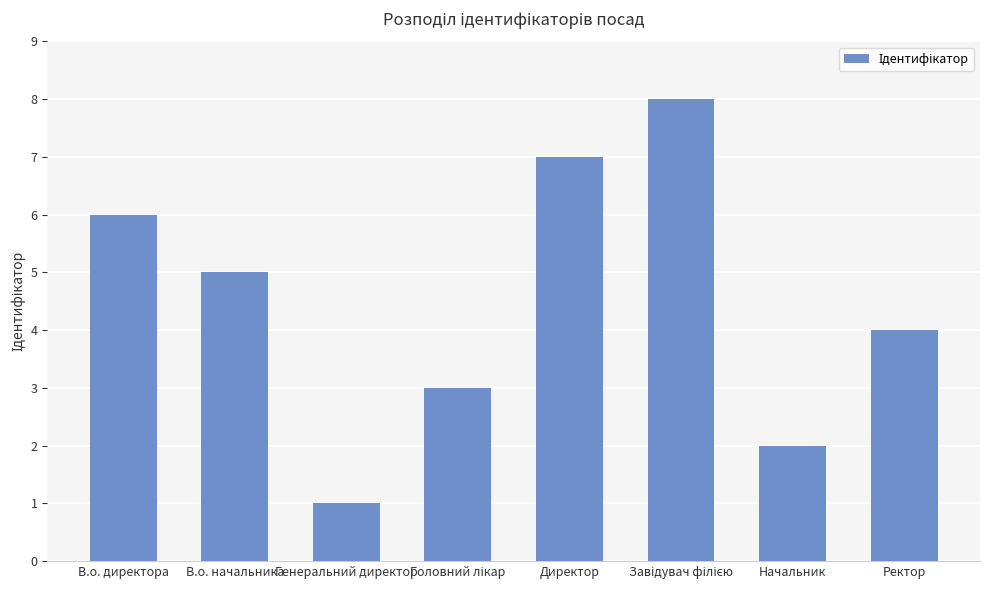

What is the value of the 1st bar from the left?

6